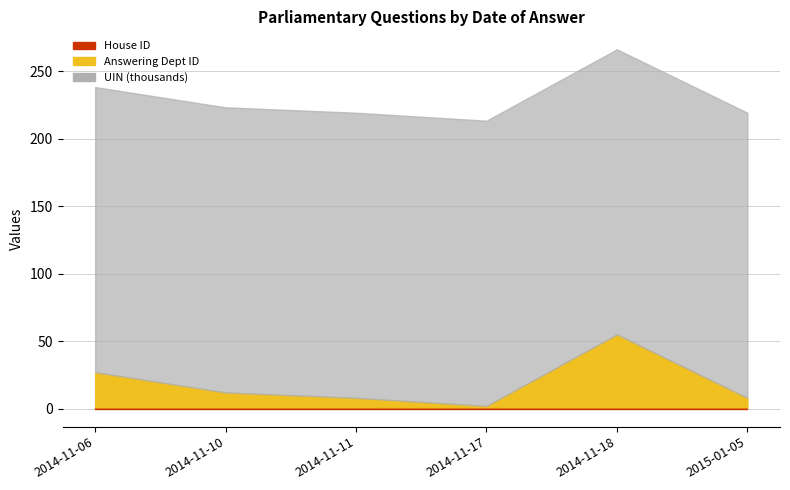

At which label does Answering Dept ID reach its minimum?

2014-11-17